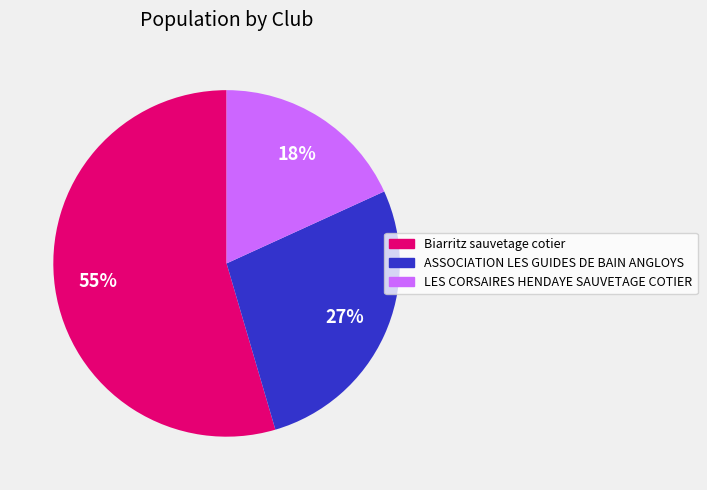

Is there a majority slice in this chart?

Yes